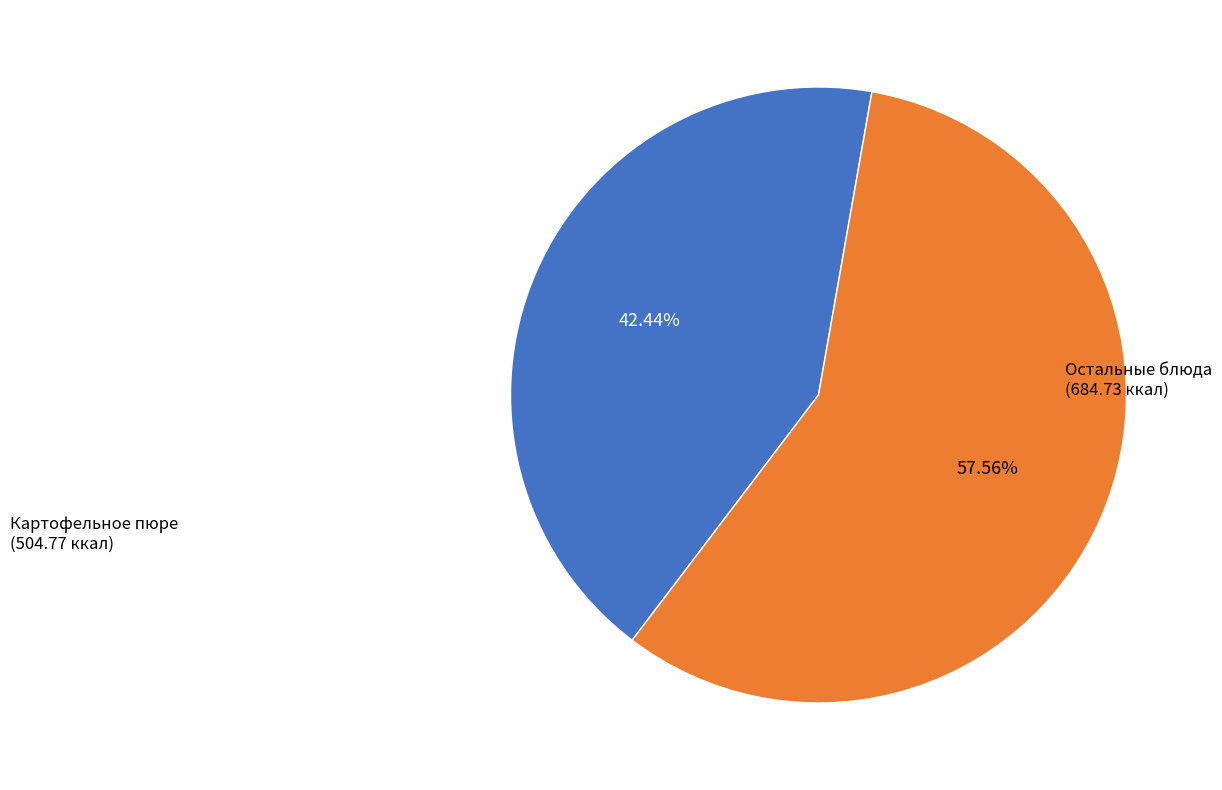

Is there any slice that represents more than half of the pie?

Yes